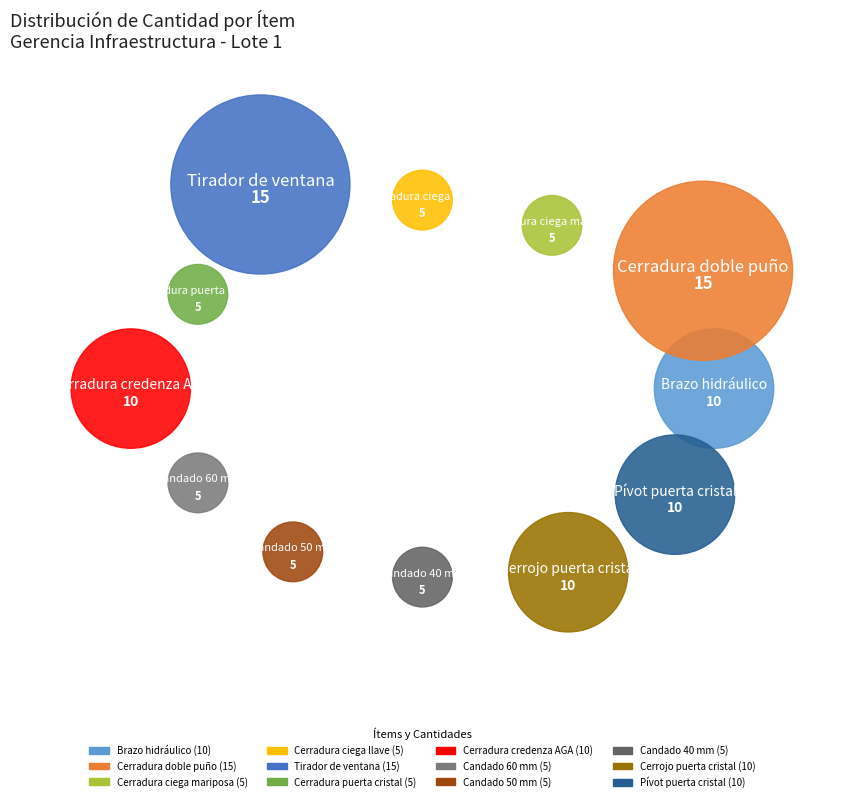

What is the total percentage of Candado 60 mm and Cerradura ciega mariposa?

10.0%